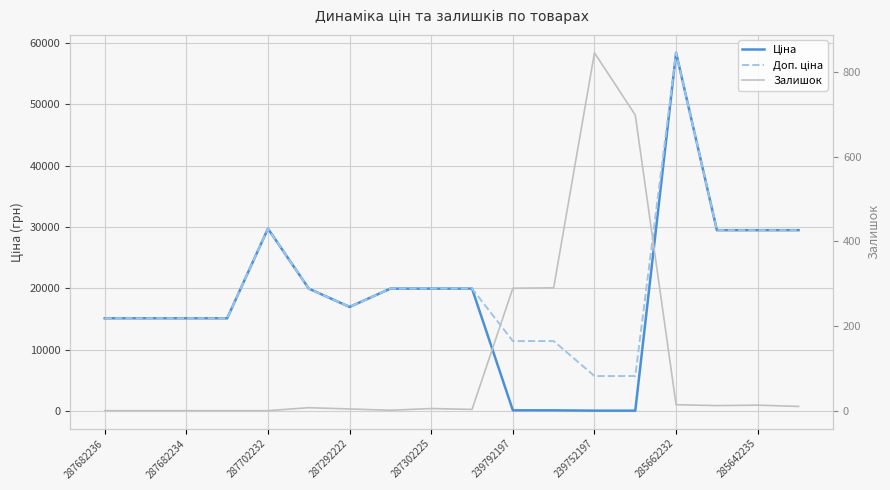

How many categories are shown in the chart?

18